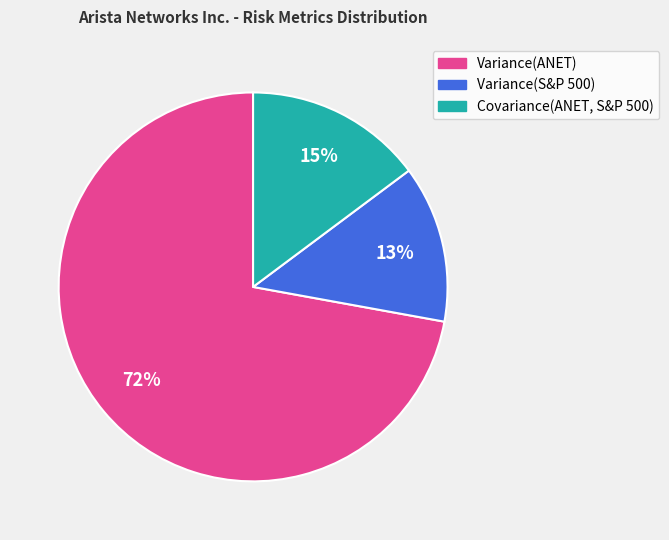

The Variance(ANET) slice represents 63% of the pie. True or false?

False